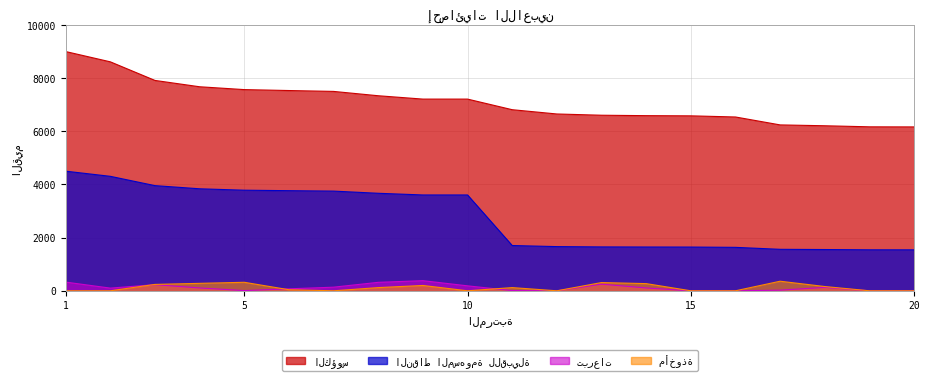

Reading left to right, list all the values displayed in this chart.

الكؤوس: 9000	8613	7913	7675	7568	7533	7500	7337	7211	7211	6812	6651	6604	6588	6581	6538	6240	6208	6168	6165
النقاط المسهومة للقبيلة: 4500	4306	3956	3837	3784	3766	3750	3668	3605	3605	1703	1662	1651	1647	1645	1634	1560	1552	1542	1541
تبرعات: 327	101	230	107	8	74	136	318	381	186	8	0	249	107	0	0	24	128	0	0
مأخوذة: 0	0	240	280	320	40	0	120	200	0	120	0	310	270	0	0	360	160	0	0